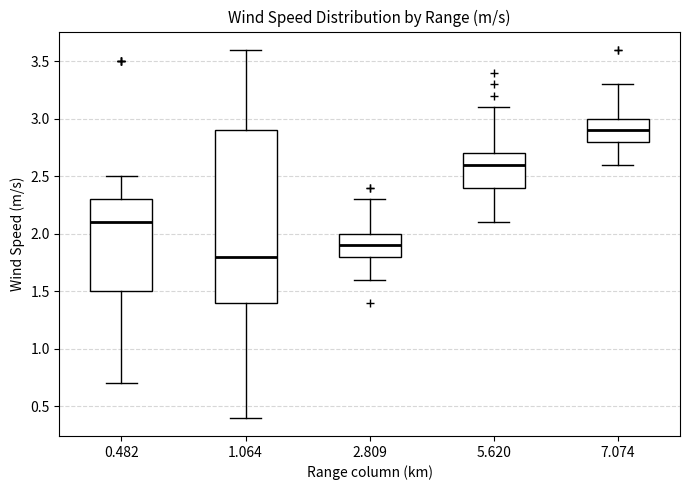

Which box has the highest median line?

7.074